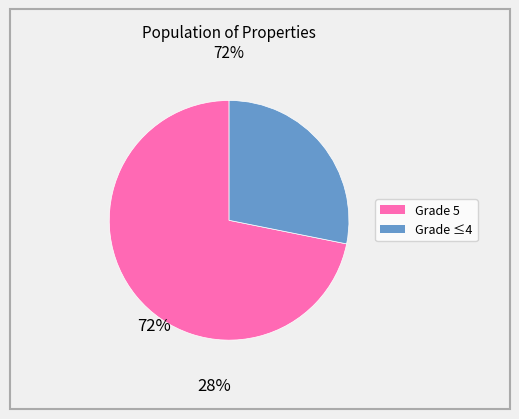

Is there any slice that represents more than half of the pie?

Yes